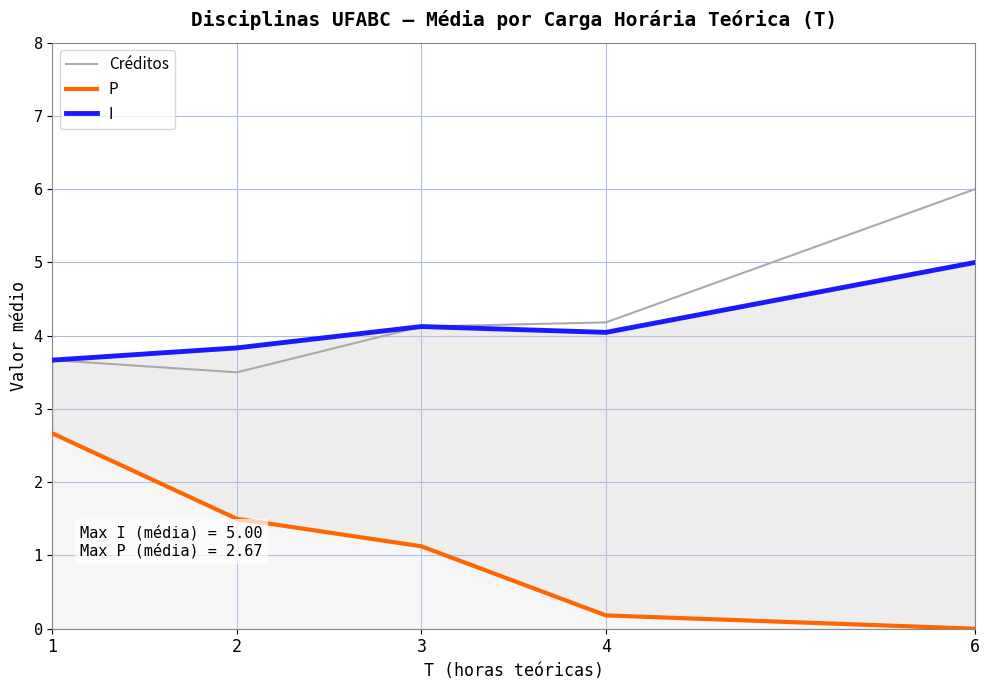

What is the difference between the maximum and minimum values in the I series?

1.3